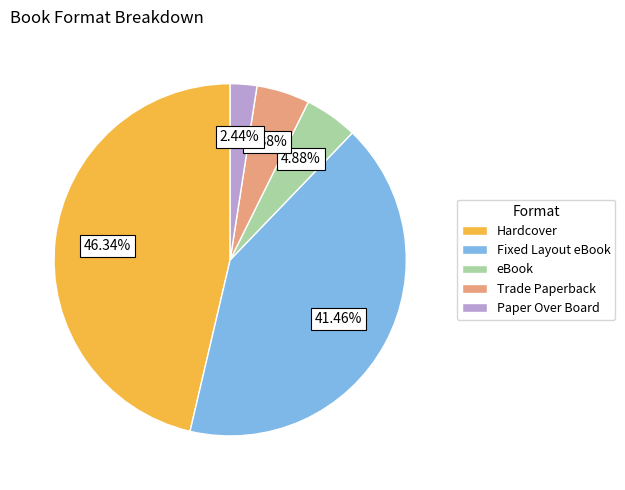

To the nearest percent, what is the difference between the largest and smallest slice percentages?

44%